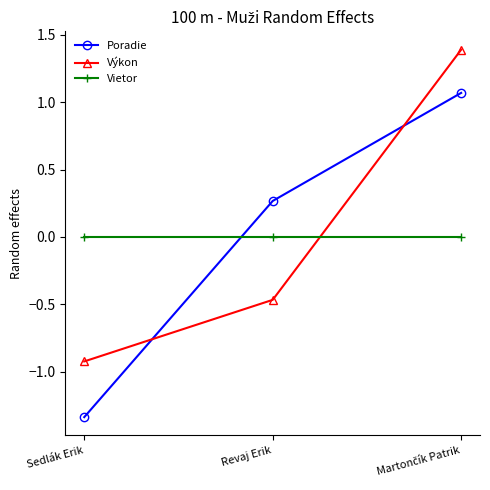

Which category has the lowest value across all series?

Sedlák Erik